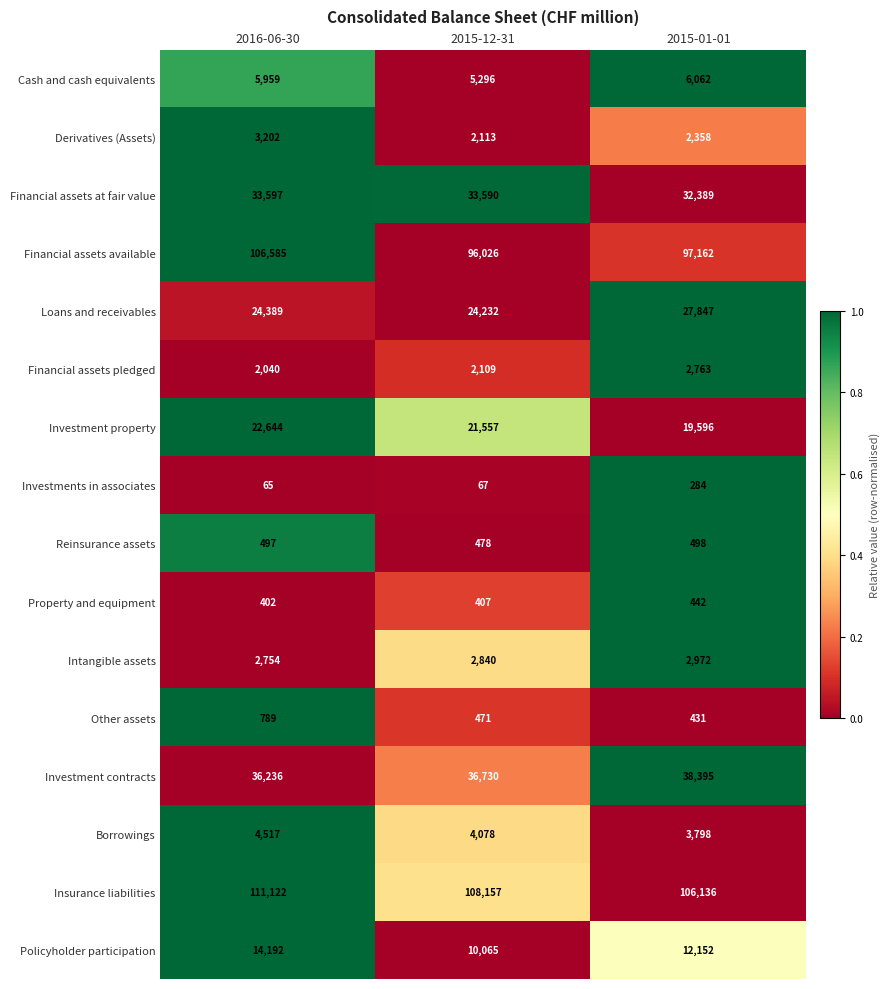

Rank the series by their maximum value, from lowest to highest.

Investments in associates, Property and equipment, Reinsurance assets, Other assets, Financial assets pledged, Intangible assets, Derivatives (Assets), Borrowings, Cash and cash equivalents, Policyholder participation, Investment property, Loans and receivables, Financial assets at fair value, Investment contracts, Financial assets available, Insurance liabilities